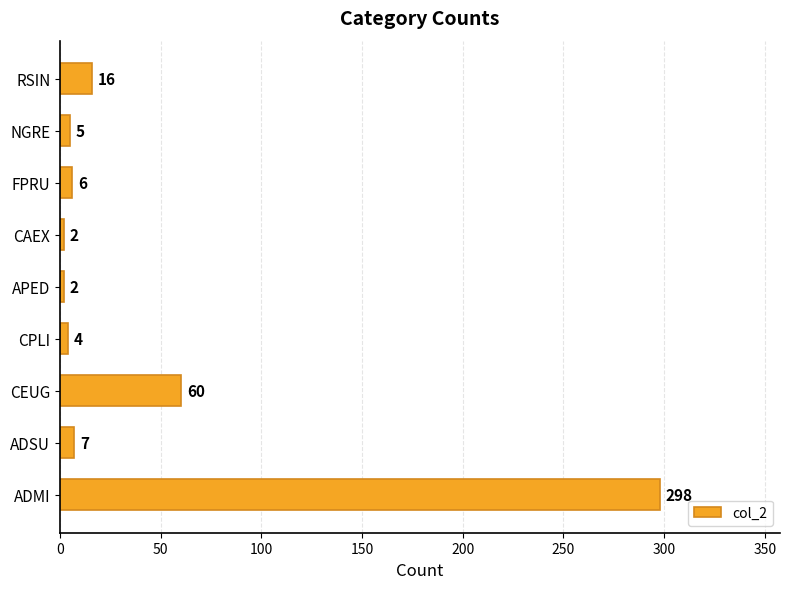

What is the change in value from ADMI to RSIN?

-282